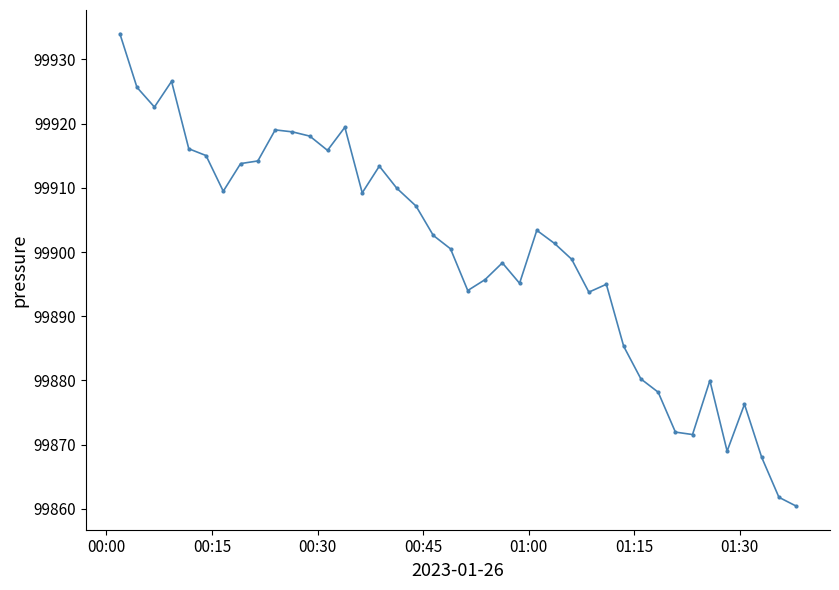

What is the value of the 28th point from the left?

99893.8